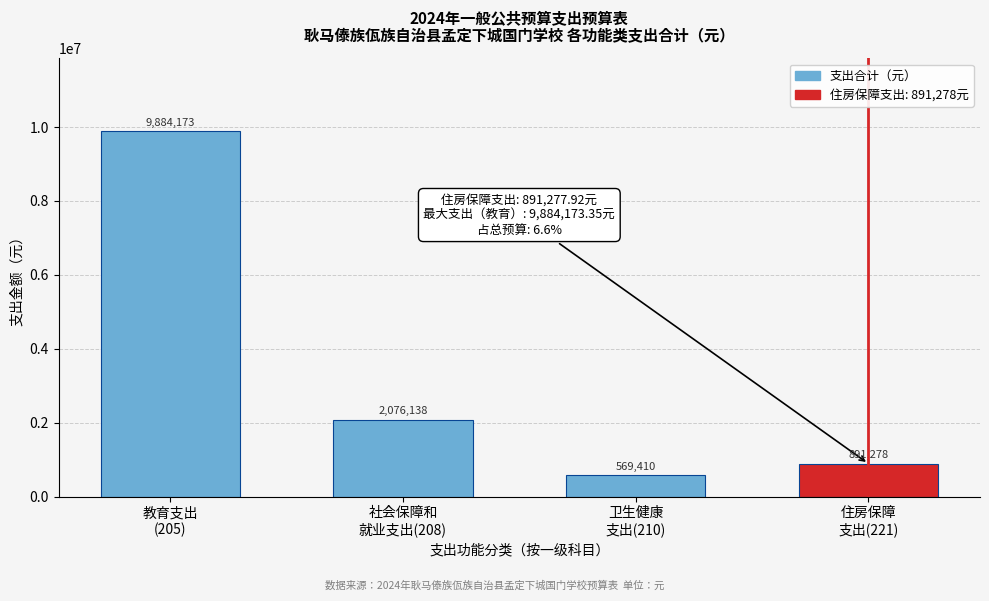

What is the smallest value displayed?

569410.1